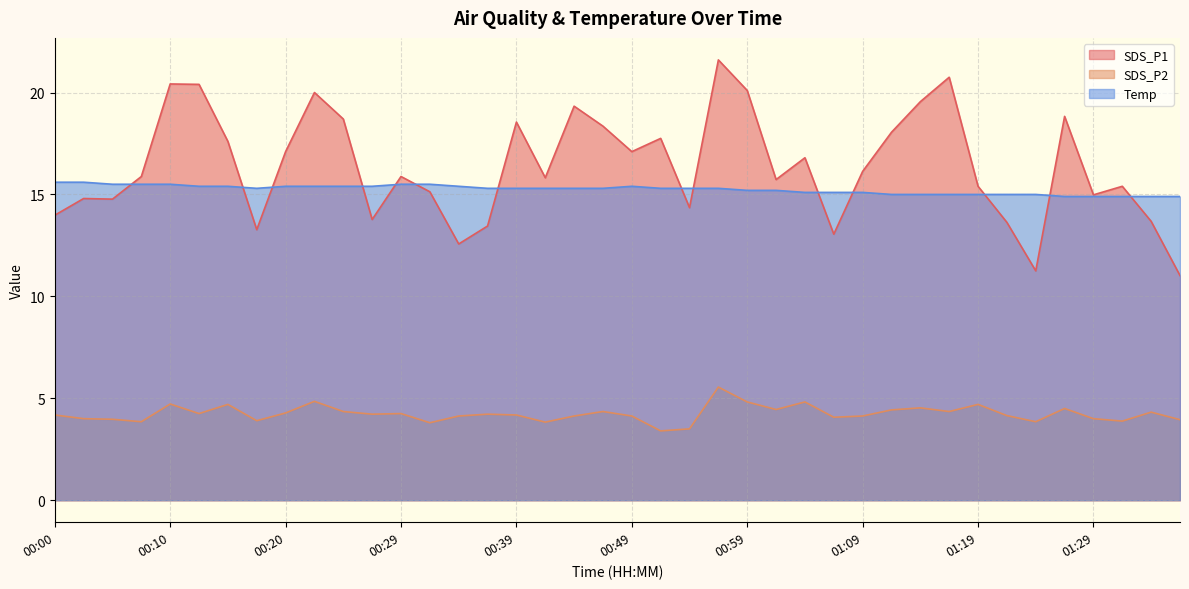

At which label is SDS_P2 closest to 4?

00:03